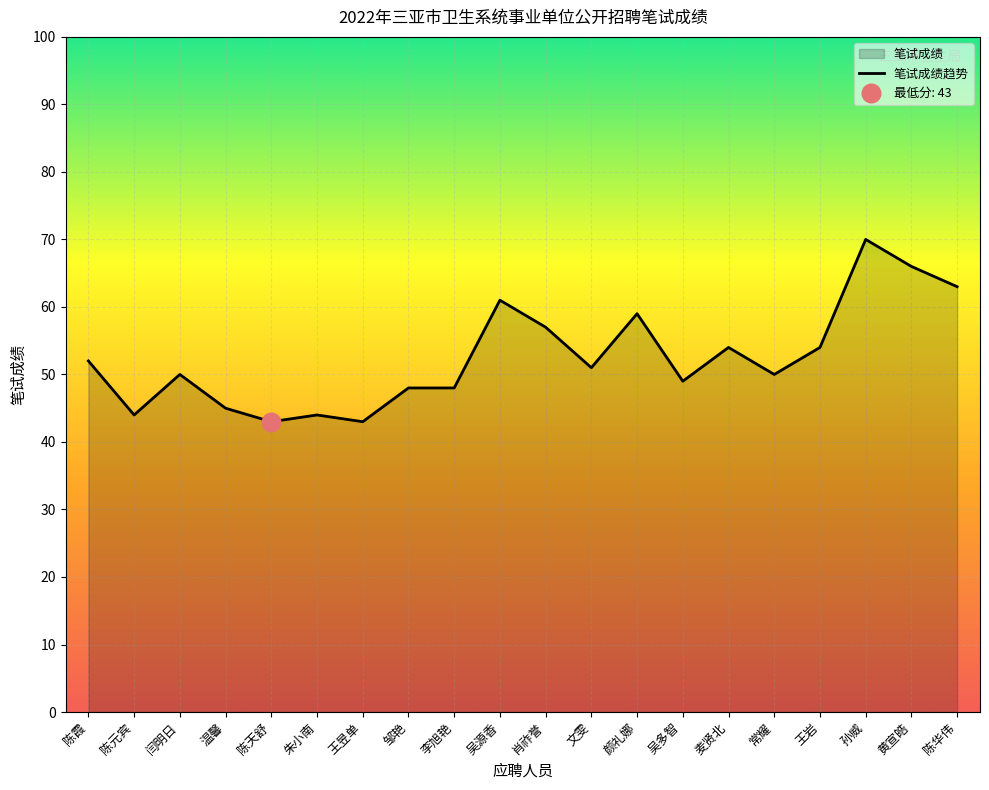

Between 王岩 and 吴源香, which is larger?

吴源香